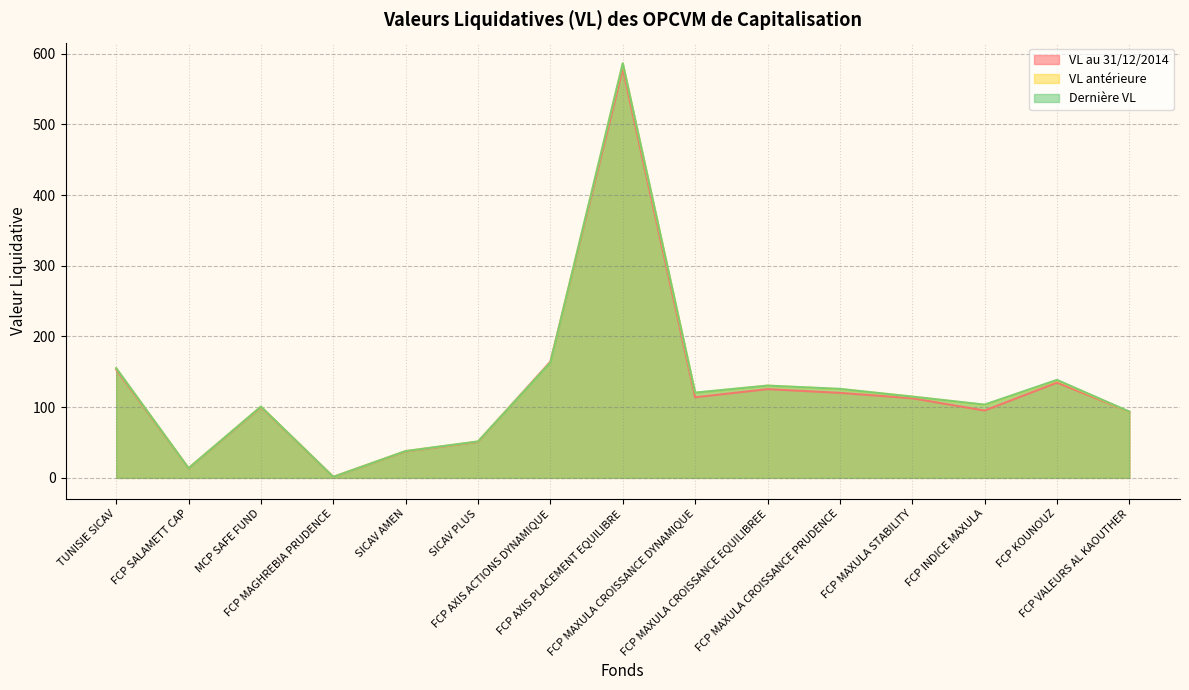

What is the value of the VL antérieure point at the 6th from the left?

51.5